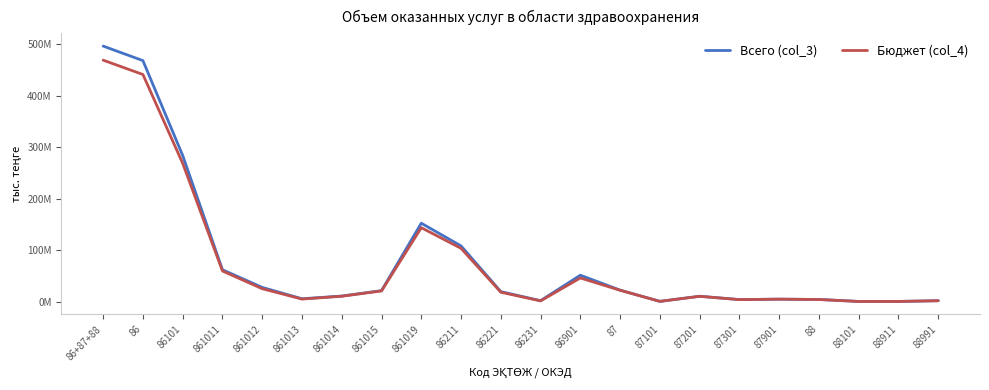

Does the chart display data point markers on the line(s)?

No